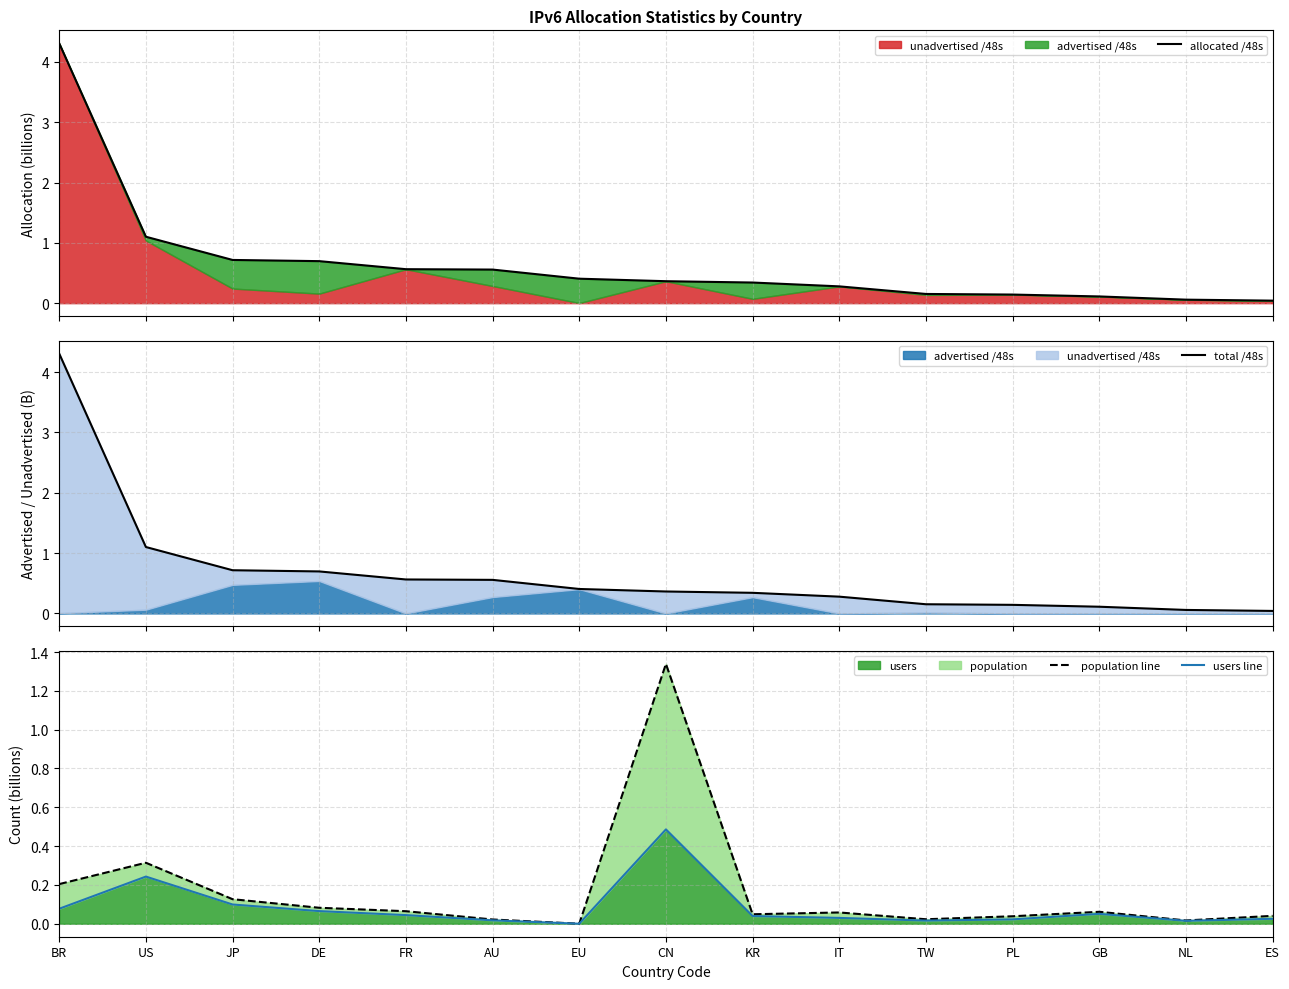

What is the greatest value displayed?

4.3